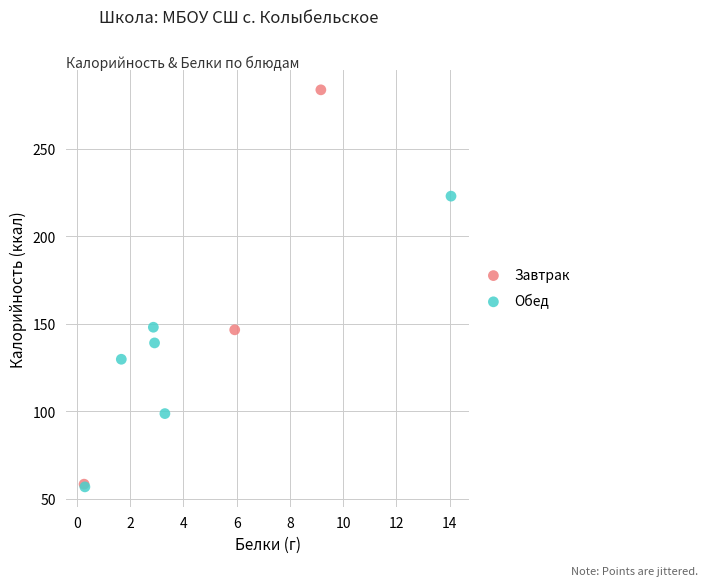

Which series has the largest Y range (max minus min)?

Завтрак